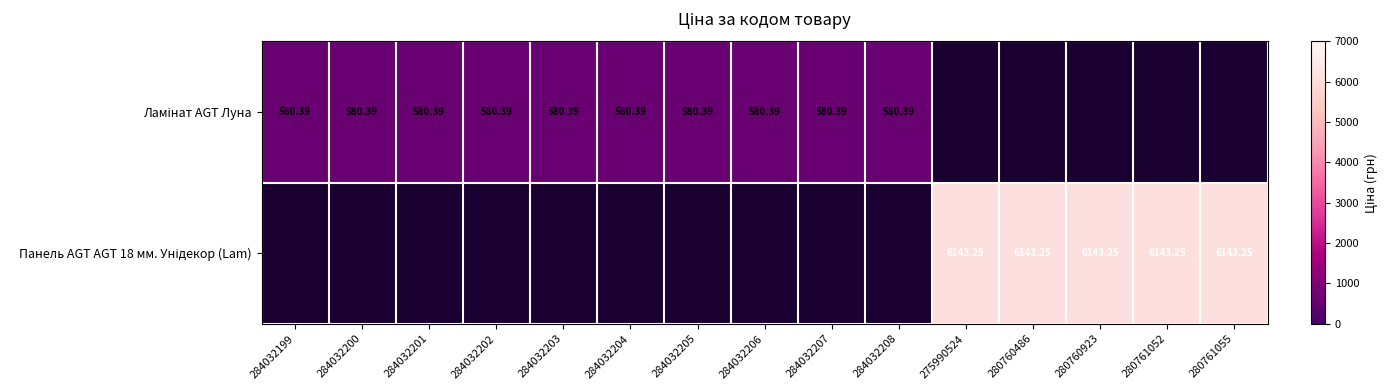

Is it true that Ламінат AGT Луна equals 306.2 at 284032205?

False